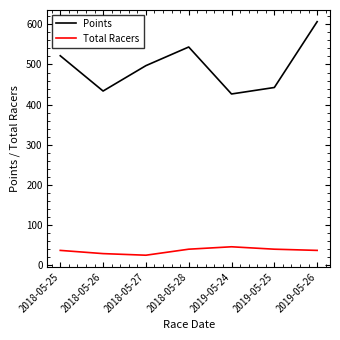

True or false: Points and Total Racers intersect in this chart.

False